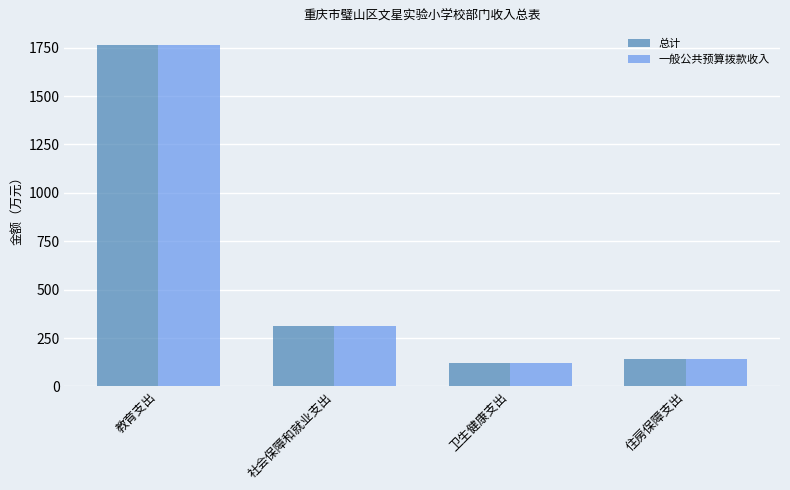

Is it true that 一般公共预算拨款收入 equals 527.9 at 教育支出?

False